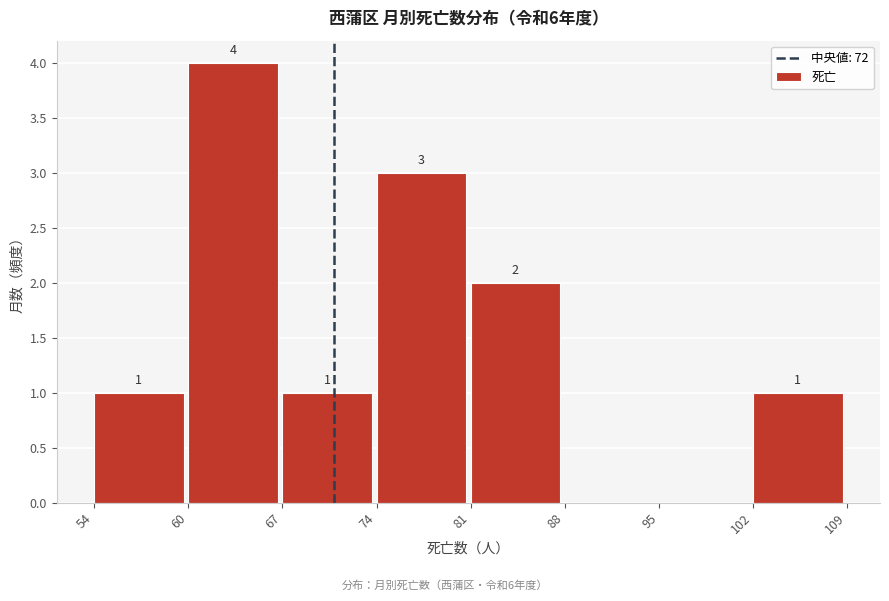

Reading left to right, what are all the values shown in this chart?

54=1	60=4	67=1	74=3	81=2	88=0	95=0	102=1